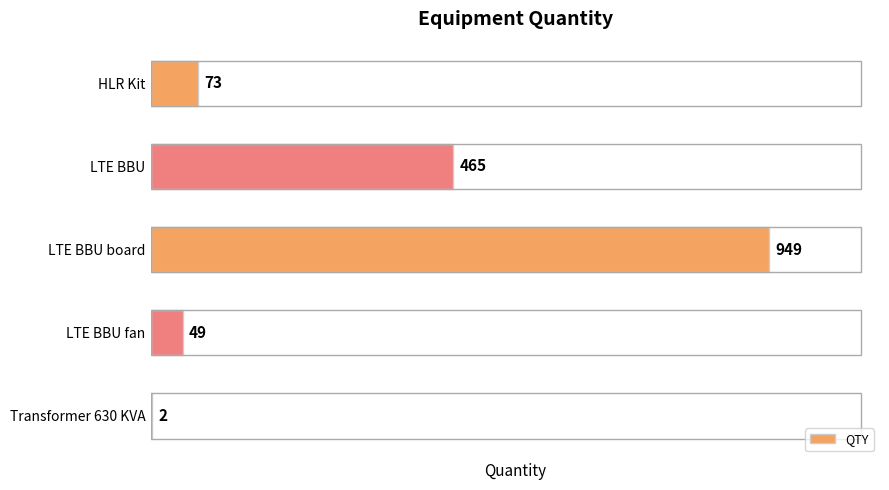

True or false: the data shows 315 at LTE BBU board.

False